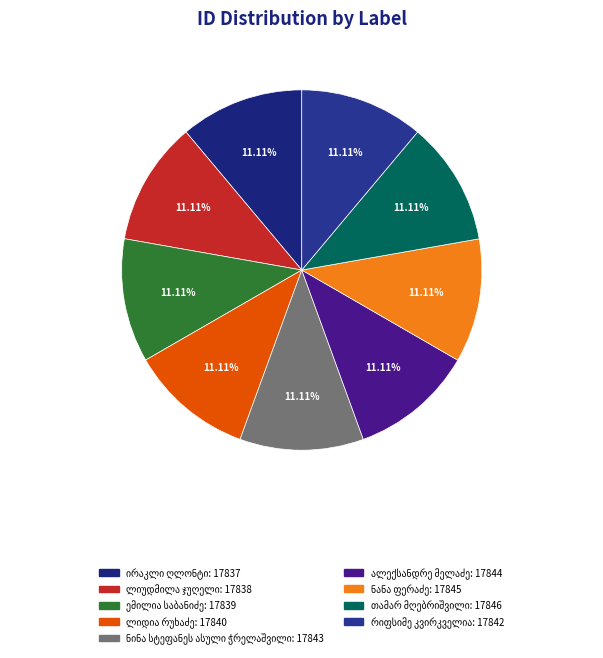

What is the ratio of the value at ლიდია რუხაძე to the value at ირაკლი ღლონტი?

1.0